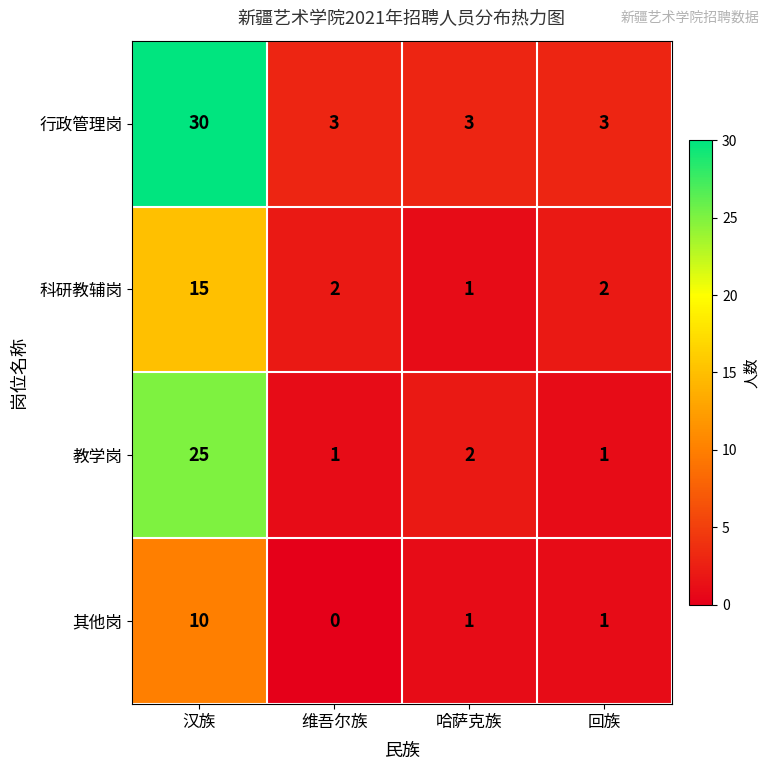

Is it true that 其他岗 equals 0 at 哈萨克族?

False